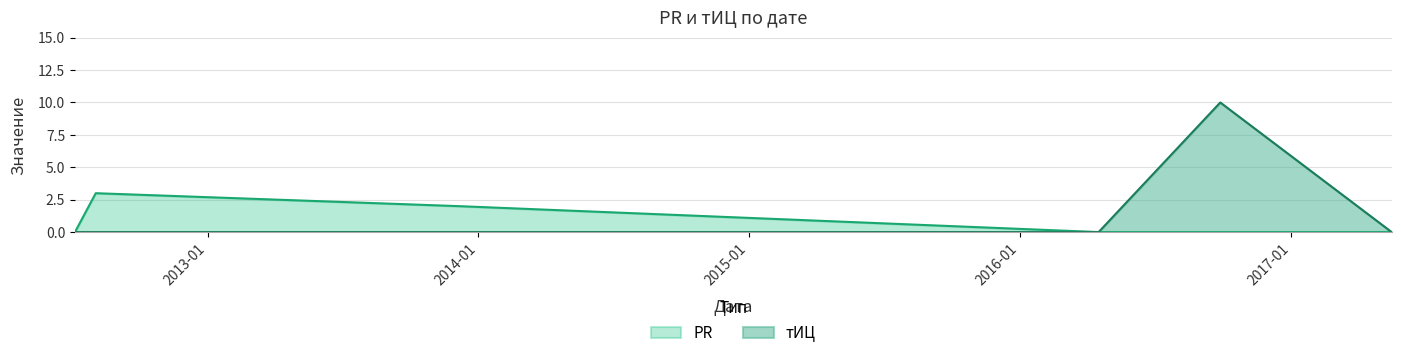

How many interior local peaks does the PR series have?

1